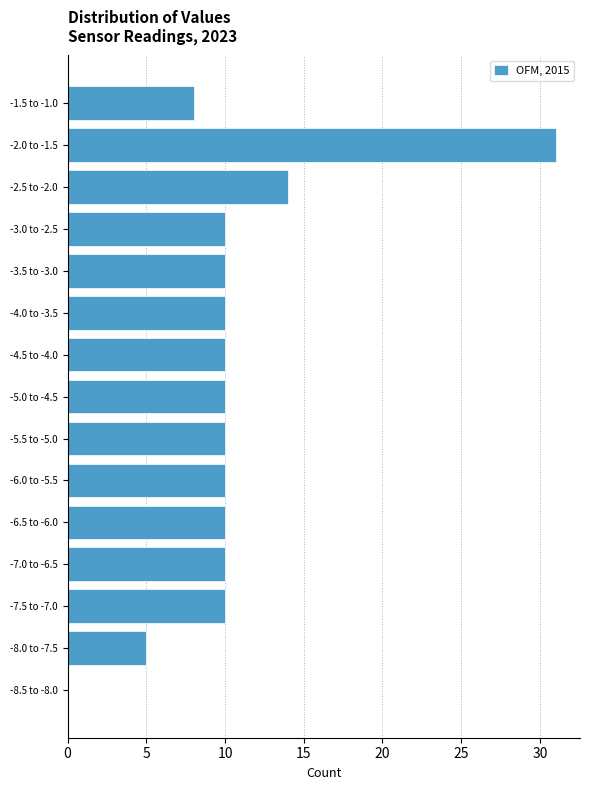

Reading bottom to top, transcribe all the data shown in this chart.

-8.5 to -8.0=0	-8.0 to -7.5=5	-7.5 to -7.0=10	-7.0 to -6.5=10	-6.5 to -6.0=10	-6.0 to -5.5=10	-5.5 to -5.0=10	-5.0 to -4.5=10	-4.5 to -4.0=10	-4.0 to -3.5=10	-3.5 to -3.0=10	-3.0 to -2.5=10	-2.5 to -2.0=14	-2.0 to -1.5=31	-1.5 to -1.0=8